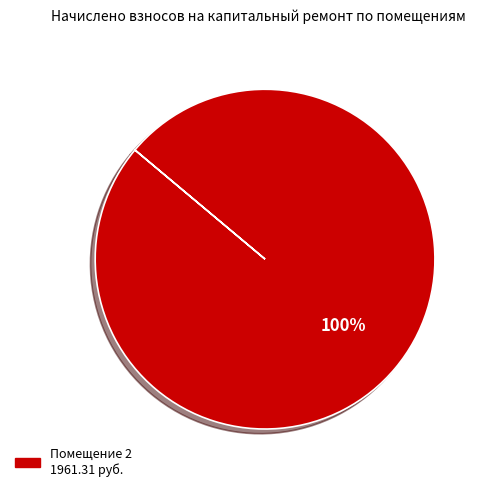

Is there any slice that represents more than half of the pie?

Yes